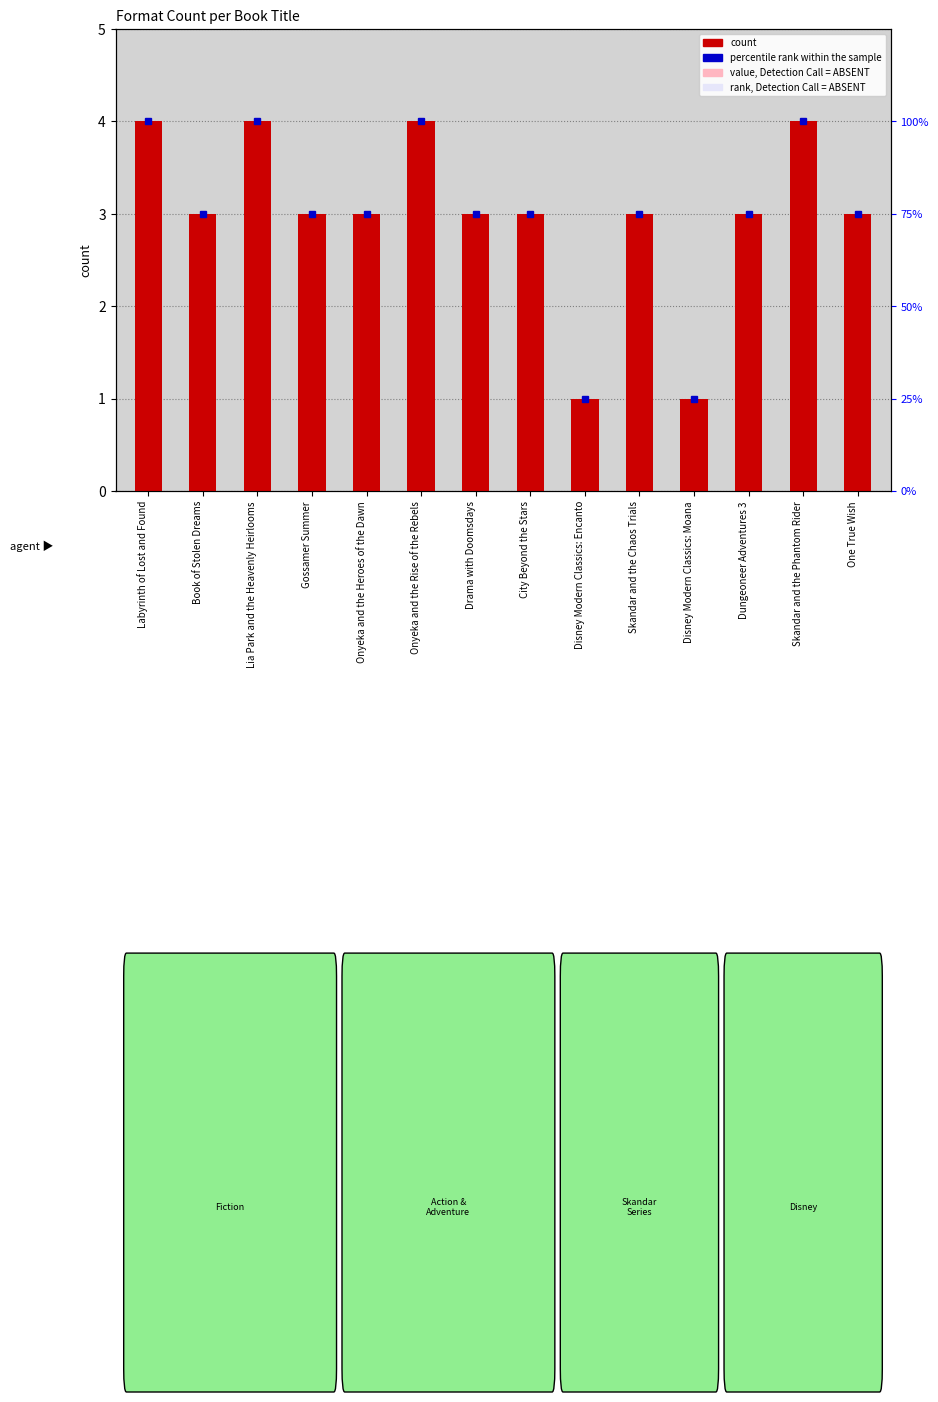

List the labels in order of value, smallest first.

Disney Modern Classics: Encanto, Disney Modern Classics: Moana, Book of Stolen Dreams, Gossamer Summer, Onyeka and the Heroes of the Dawn, Drama with Doomsdays, City Beyond the Stars, Skandar and the Chaos Trials, Dungeoneer Adventures 3, One True Wish, Labyrinth of Lost and Found, Lia Park and the Heavenly Heirlooms, Onyeka and the Rise of the Rebels, Skandar and the Phantom Rider